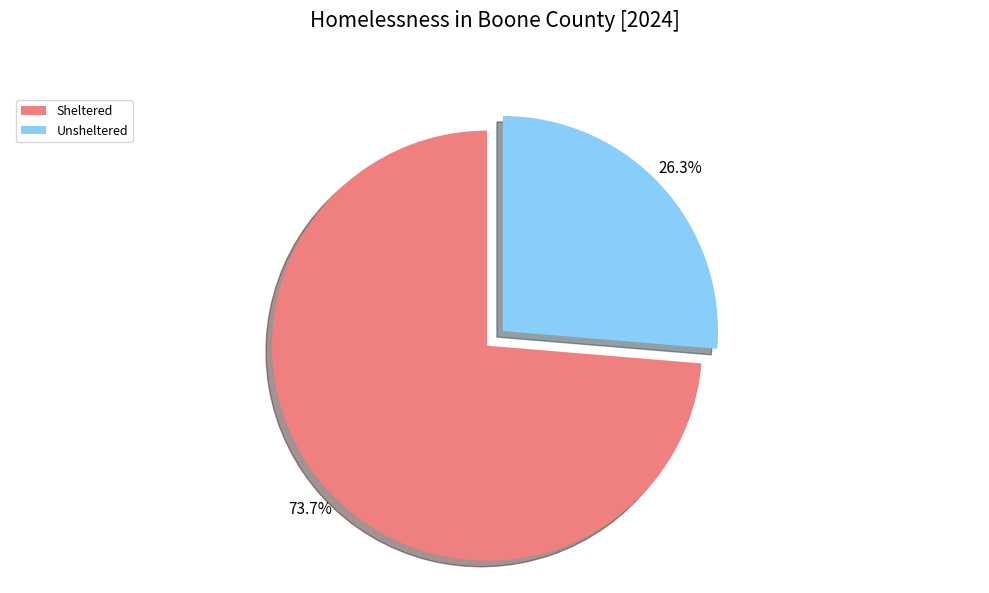

To the nearest percent, what is the difference between the Unsheltered and Sheltered slice percentages?

47%